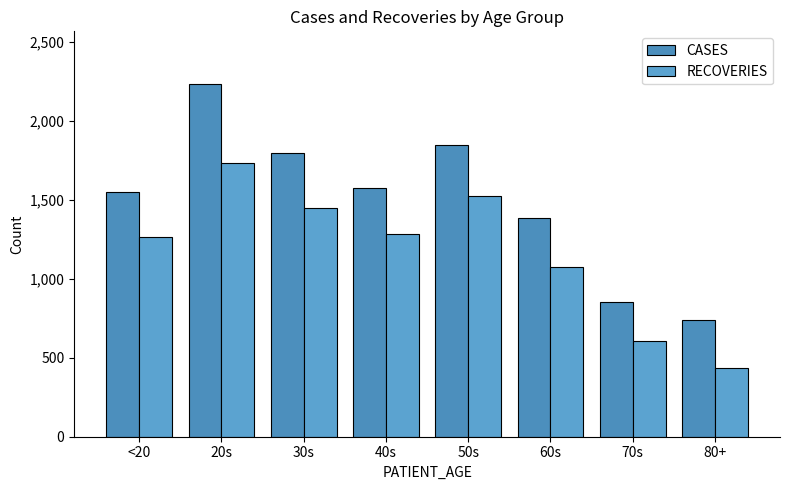

Which category has the highest value in the RECOVERIES series?

20s